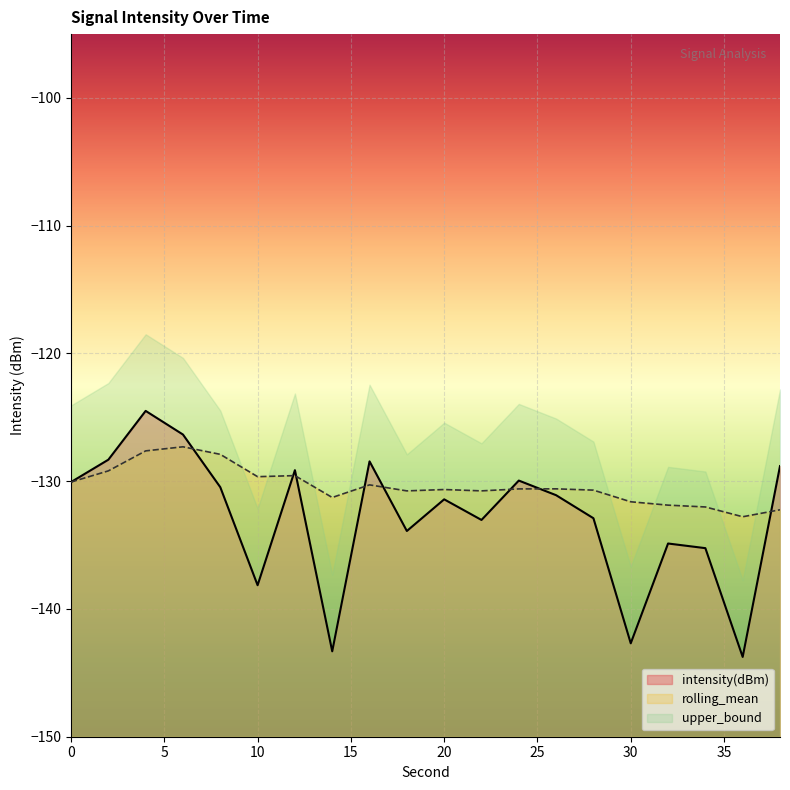

How many data points in rolling_mean are less than -130?

14